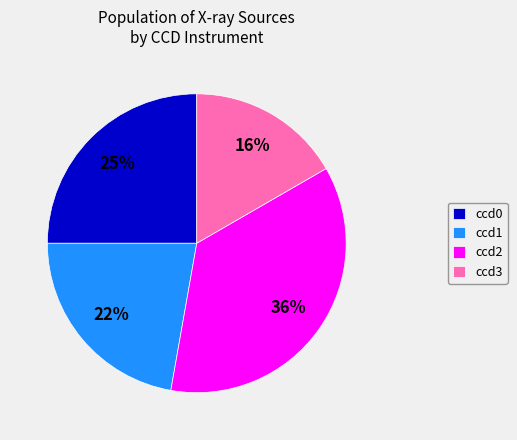

Does any single category account for the majority?

No